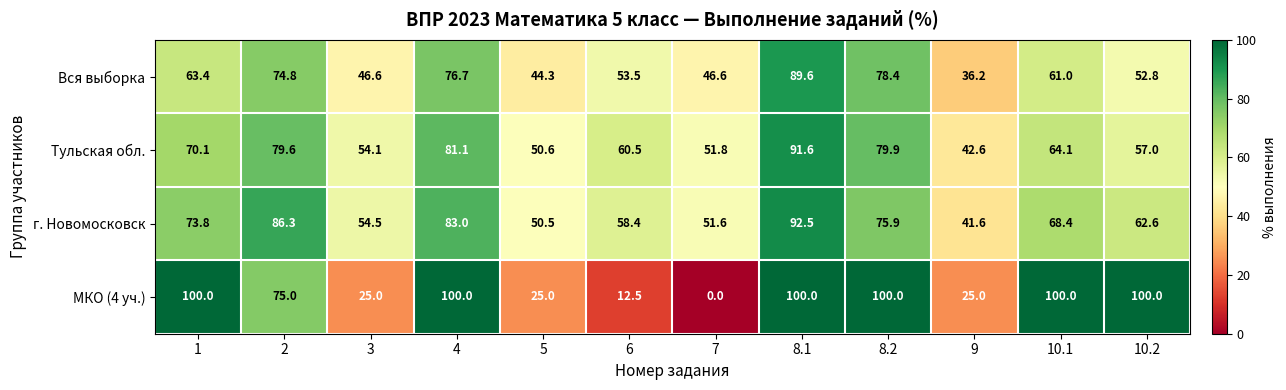

What is the spread (max minus min) of values at 1?

36.6